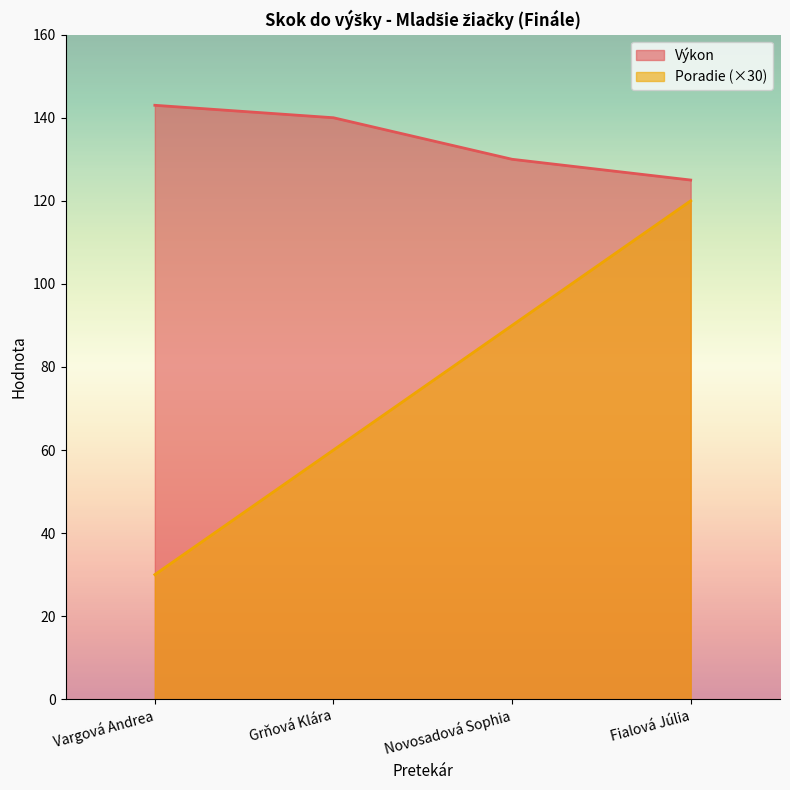

Rank the series by their average value, from lowest to highest.

Poradie (×30), Výkon